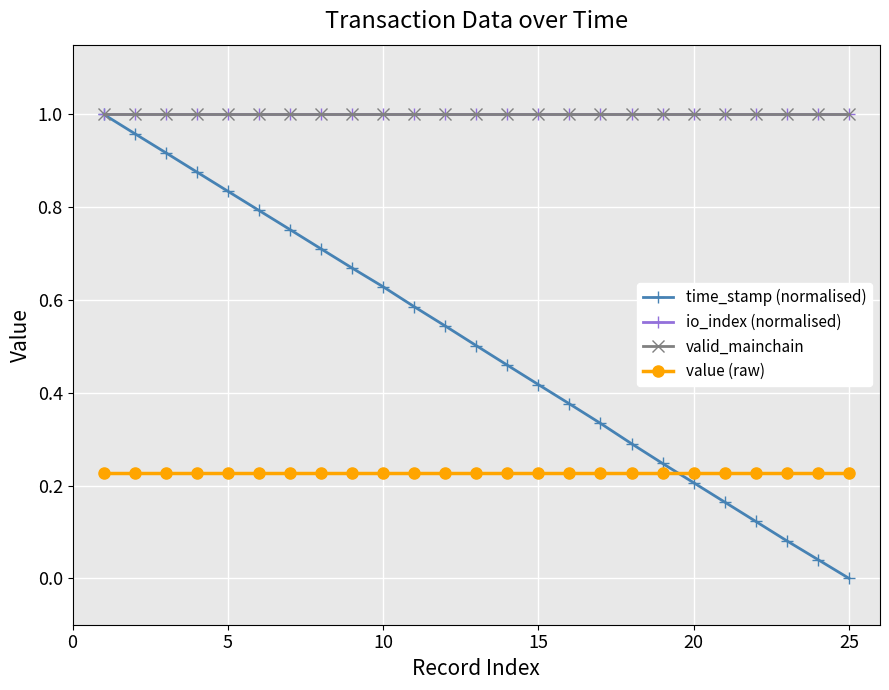

Is this an area chart (filled region under the line)?

No